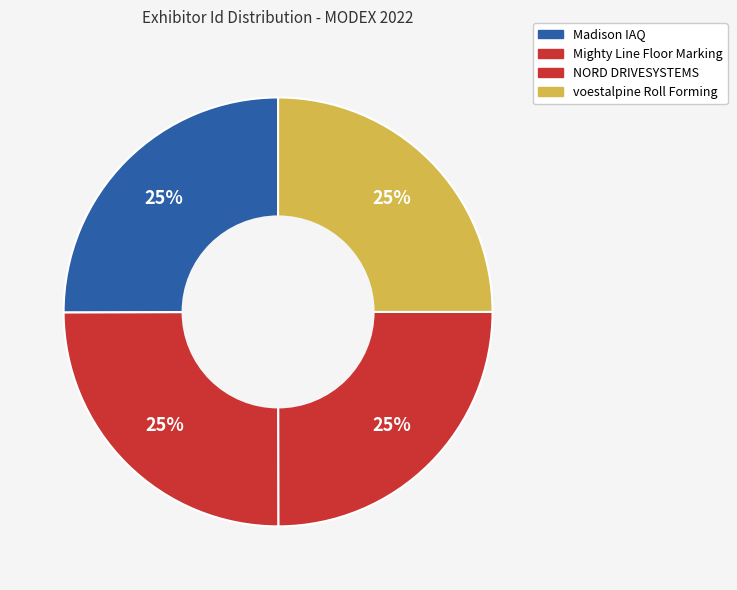

To the nearest percent, what is the average slice percentage?

25%